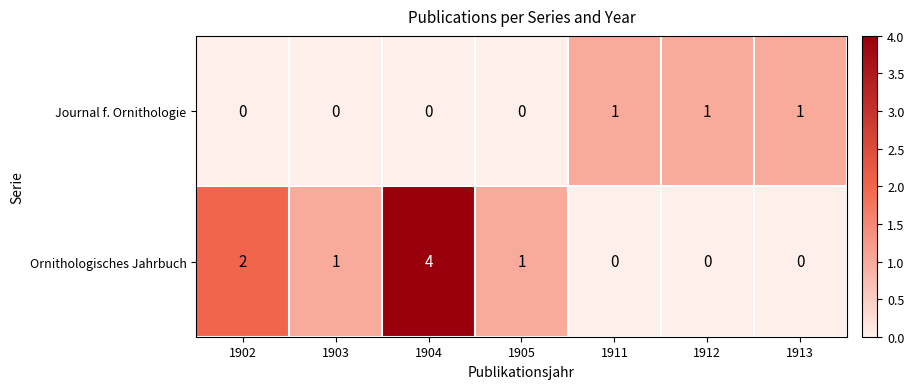

Between 1902 and 1905, which series saw the biggest shift?

Ornithologisches Jahrbuch